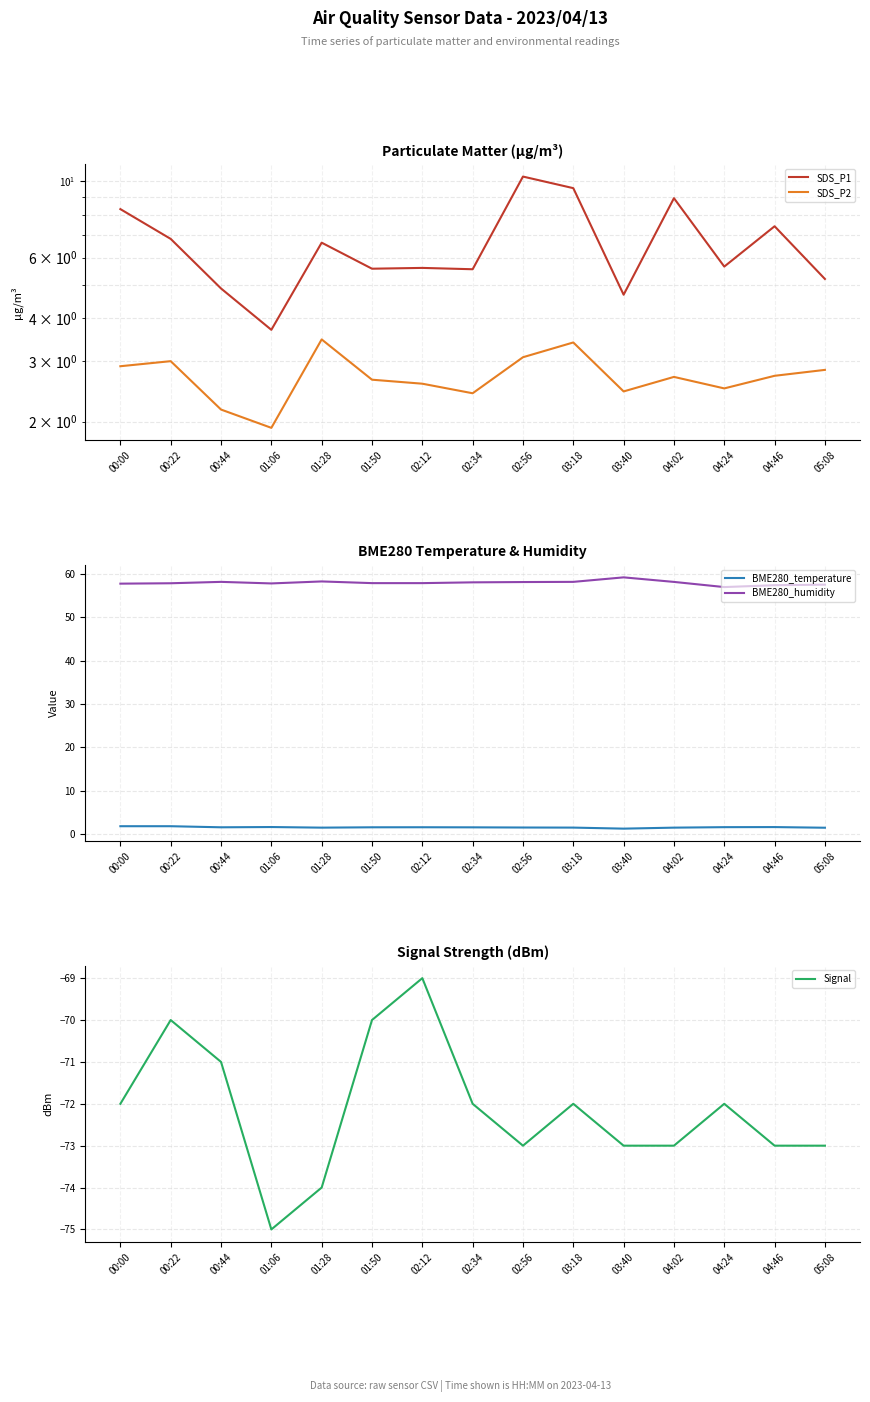

Reading left to right, what are all the values shown in this chart?

SDS_P1: 00:00=8.3	00:22=6.8	00:44=4.9	01:06=3.7	01:28=6.6	01:50=5.6	02:12=5.6	02:34=5.5	02:56=10.3	03:18=9.6	03:40=4.7	04:02=8.9	04:24=5.7	04:46=7.4	05:08=5.2
SDS_P2: 00:00=2.9	00:22=3.0	00:44=2.2	01:06=1.9	01:28=3.5	01:50=2.6	02:12=2.6	02:34=2.4	02:56=3.1	03:18=3.4	03:40=2.5	04:02=2.7	04:24=2.5	04:46=2.7	05:08=2.8
BME280_temperature: 00:00=1.8	00:22=1.8	00:44=1.6	01:06=1.6	01:28=1.5	01:50=1.6	02:12=1.6	02:34=1.6	02:56=1.5	03:18=1.5	03:40=1.3	04:02=1.5	04:24=1.6	04:46=1.6	05:08=1.5
BME280_humidity: 00:00=57.8	00:22=57.9	00:44=58.2	01:06=57.8	01:28=58.3	01:50=57.9	02:12=57.9	02:34=58.1	02:56=58.1	03:18=58.2	03:40=59.2	04:02=58.2	04:24=57.0	04:46=57.4	05:08=57.5
Signal: 00:00=-72.0	00:22=-70.0	00:44=-71.0	01:06=-75.0	01:28=-74.0	01:50=-70.0	02:12=-69.0	02:34=-72.0	02:56=-73.0	03:18=-72.0	03:40=-73.0	04:02=-73.0	04:24=-72.0	04:46=-73.0	05:08=-73.0